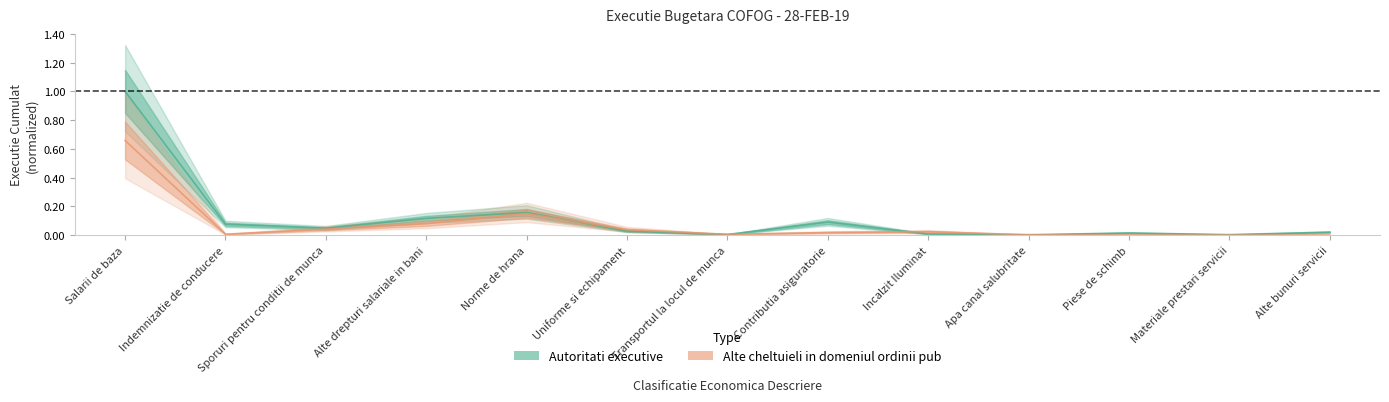

At which category does the chart reach its minimum across all series?

Piese de schimb